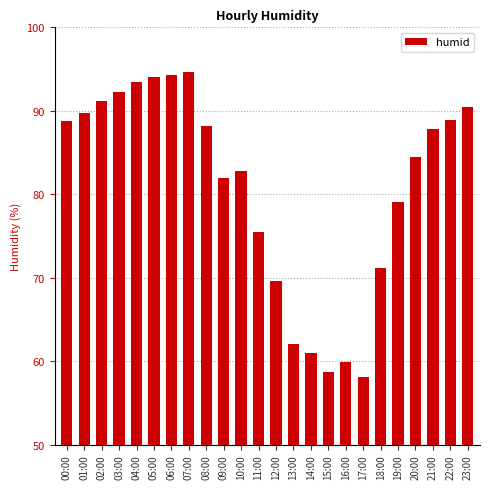

What is the approximate value at 04:00?

93.4